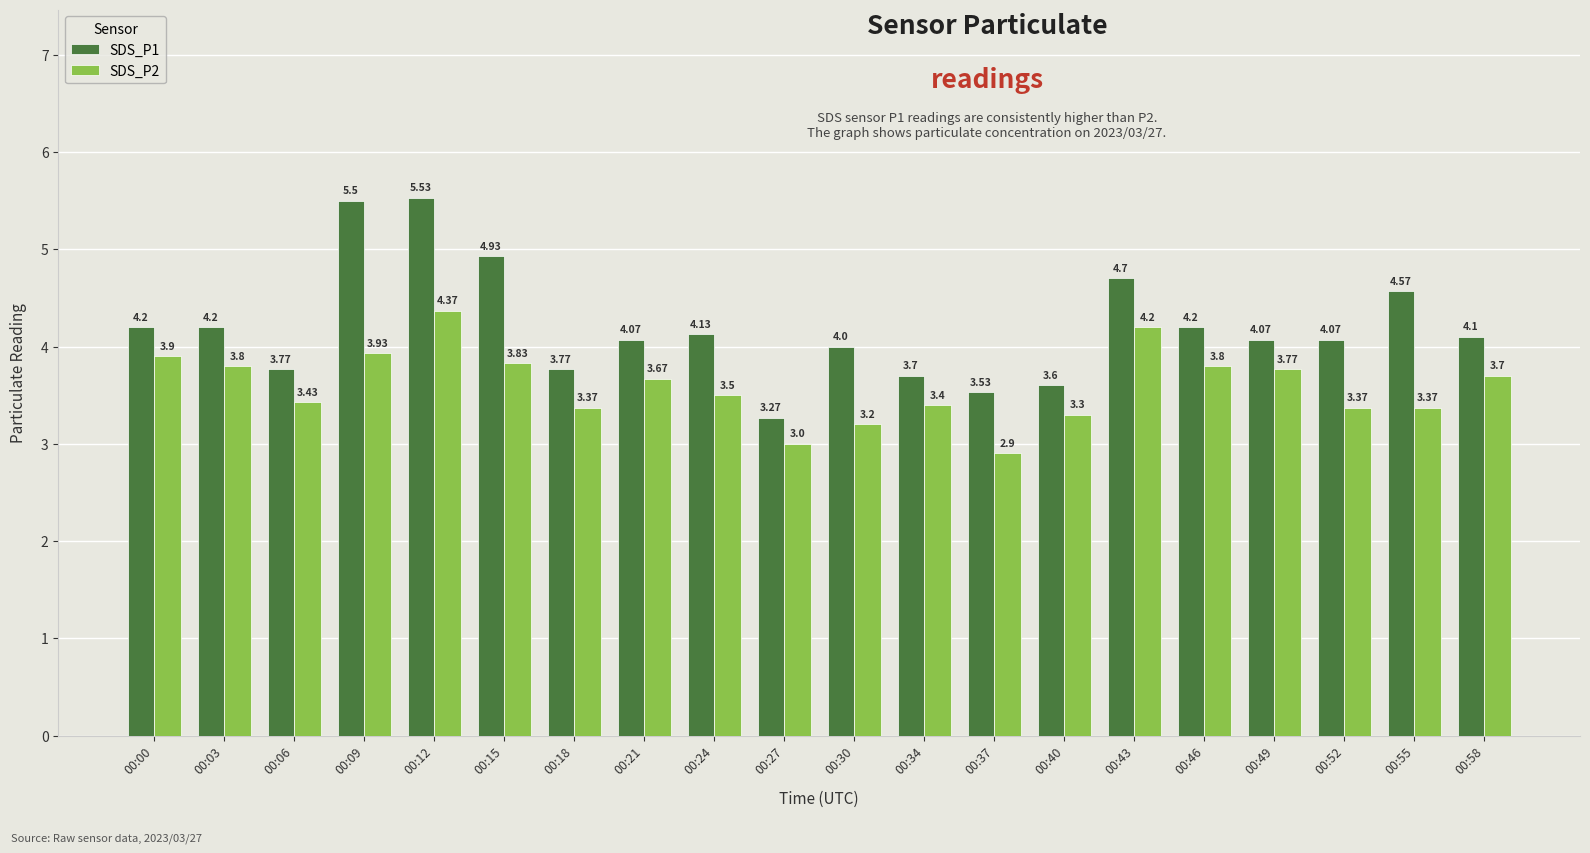

Is it true that SDS_P1 equals 1.8 at 00:37?

False